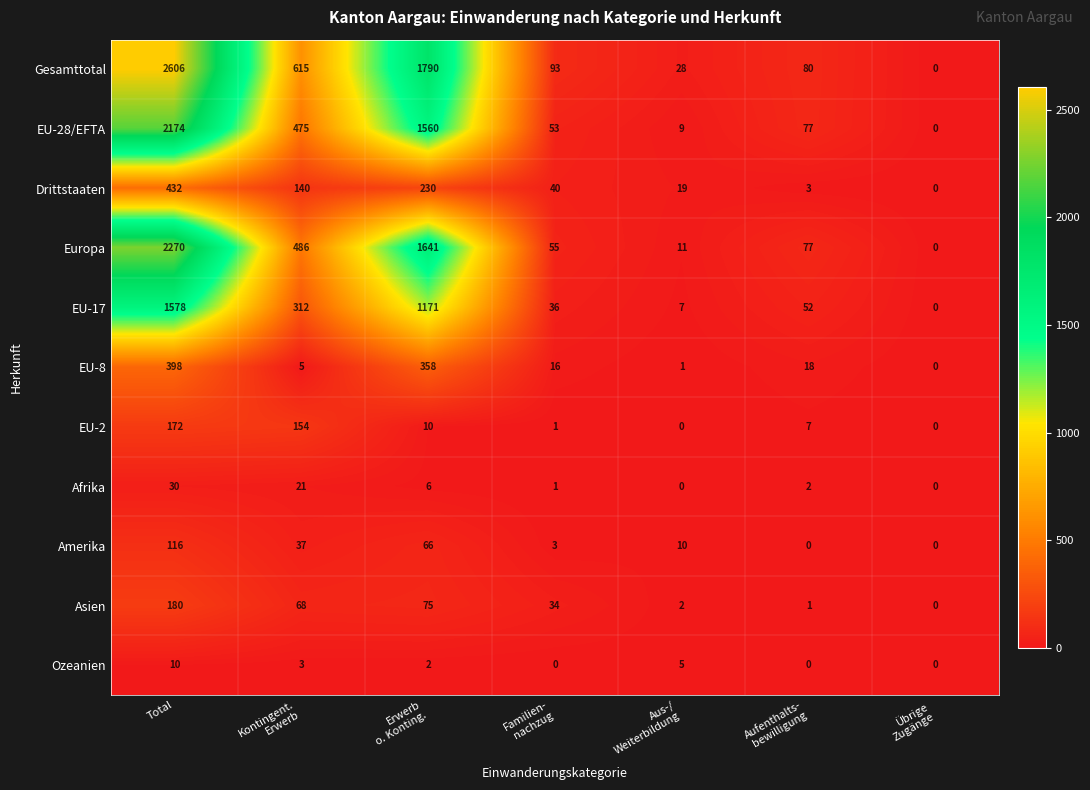

What is the sum of all Europa values?

4540